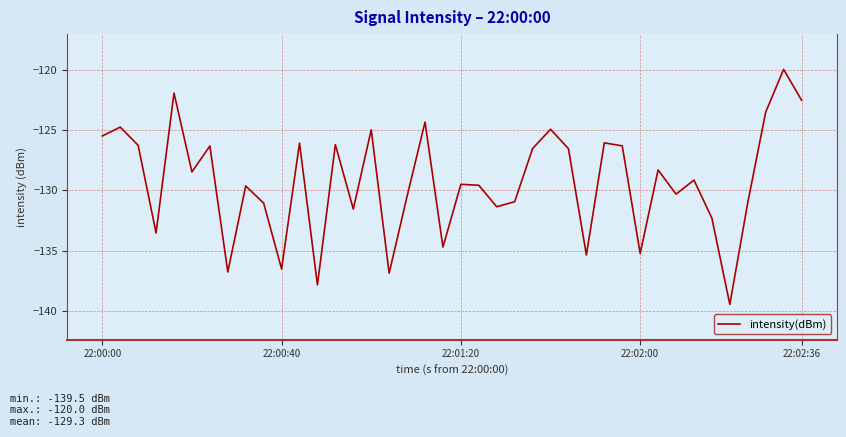

What is the greatest value displayed?

-120.0